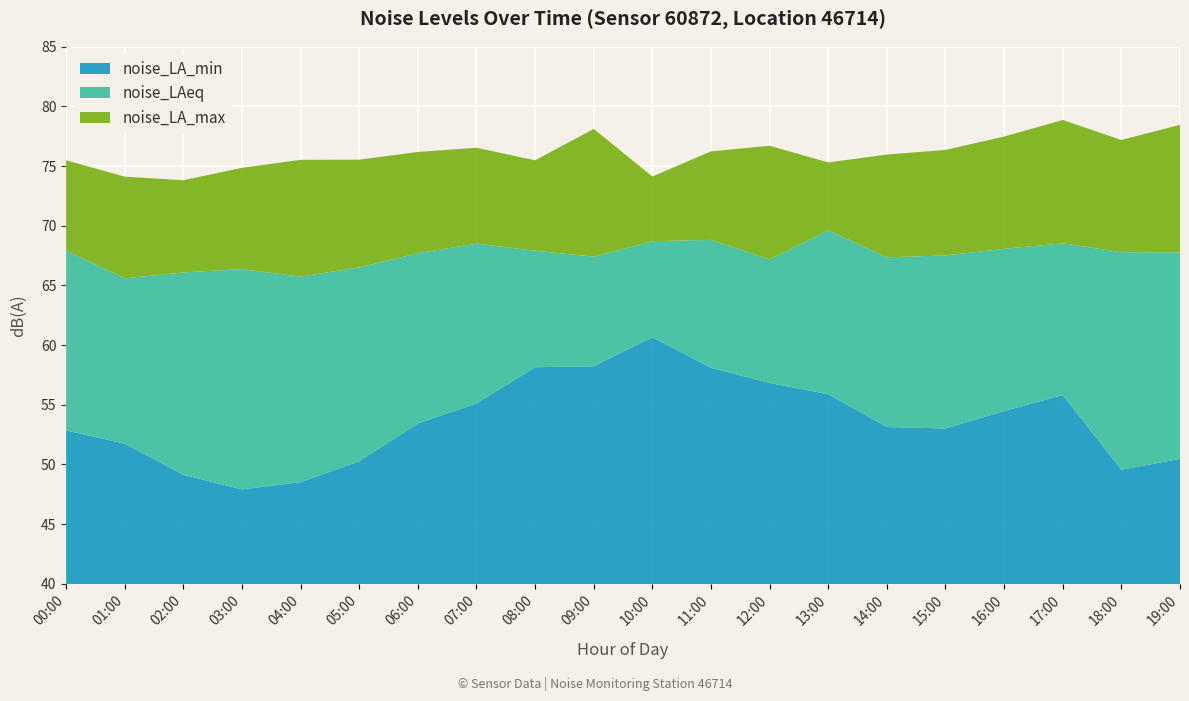

Reading left to right, list all the values displayed in this chart.

noise_LA_min: 00:00=52.9	01:00=51.8	02:00=49.1	03:00=47.9	04:00=48.5	05:00=50.3	06:00=53.4	07:00=55.1	08:00=58.1	09:00=58.2	10:00=60.7	11:00=58.1	12:00=56.8	13:00=55.9	14:00=53.1	15:00=53.0	16:00=54.5	17:00=55.8	18:00=49.6	19:00=50.5
noise_LAeq: 00:00=67.9	01:00=65.6	02:00=66.1	03:00=66.4	04:00=65.7	05:00=66.5	06:00=67.7	07:00=68.5	08:00=67.9	09:00=67.4	10:00=68.7	11:00=68.8	12:00=67.2	13:00=69.6	14:00=67.4	15:00=67.5	16:00=68.1	17:00=68.5	18:00=67.8	19:00=67.8
noise_LA_max: 00:00=75.5	01:00=74.1	02:00=73.8	03:00=74.9	04:00=75.5	05:00=75.5	06:00=76.2	07:00=76.5	08:00=75.5	09:00=78.1	10:00=74.1	11:00=76.2	12:00=76.7	13:00=75.3	14:00=76.0	15:00=76.4	16:00=77.5	17:00=78.9	18:00=77.2	19:00=78.5